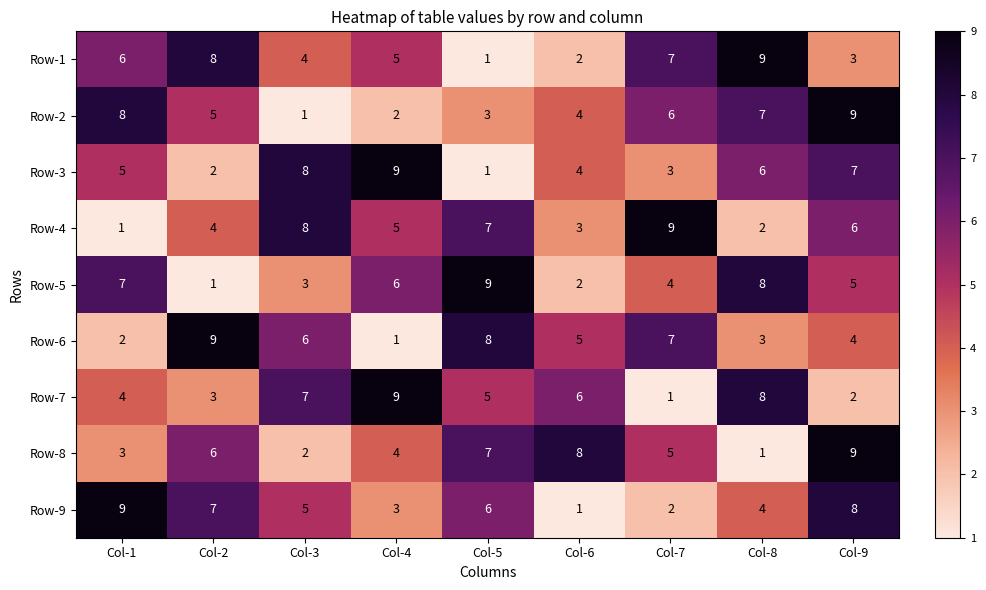

At how many categories does at least one series exceed 1?

9